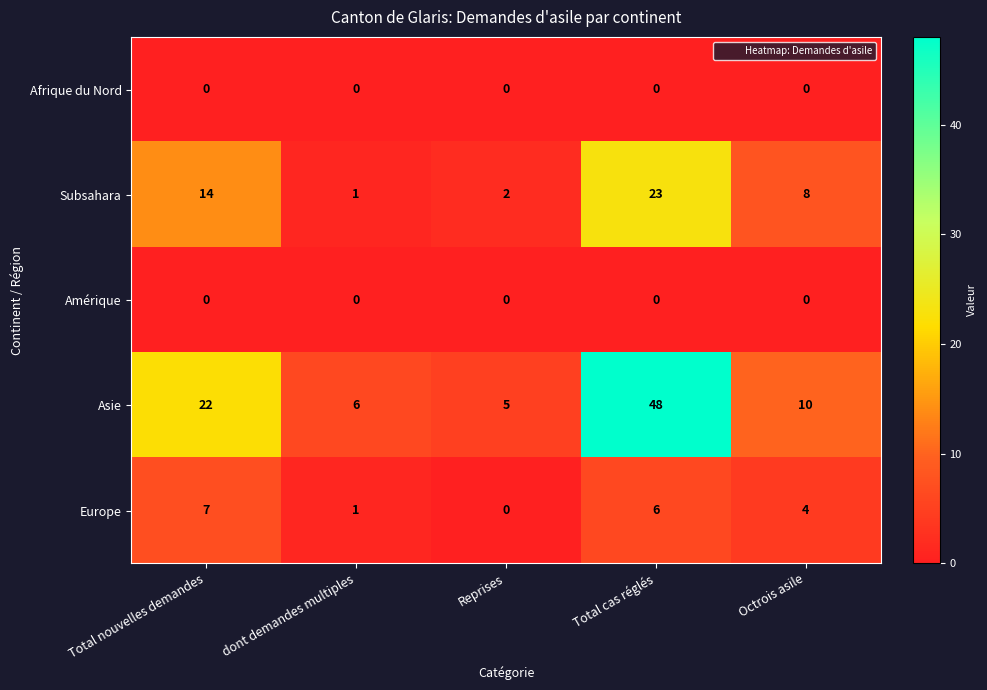

Which series changed the most between Reprises and Octrois asile?

Subsahara